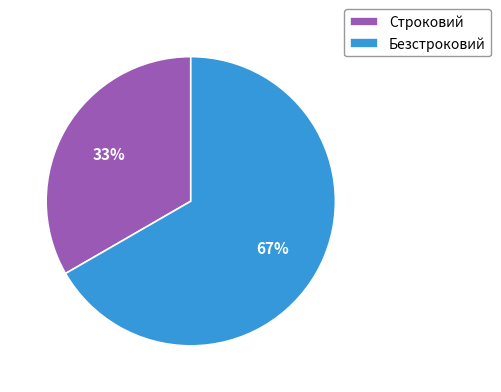

To the nearest percent, what portion does Строковий represent?

33%